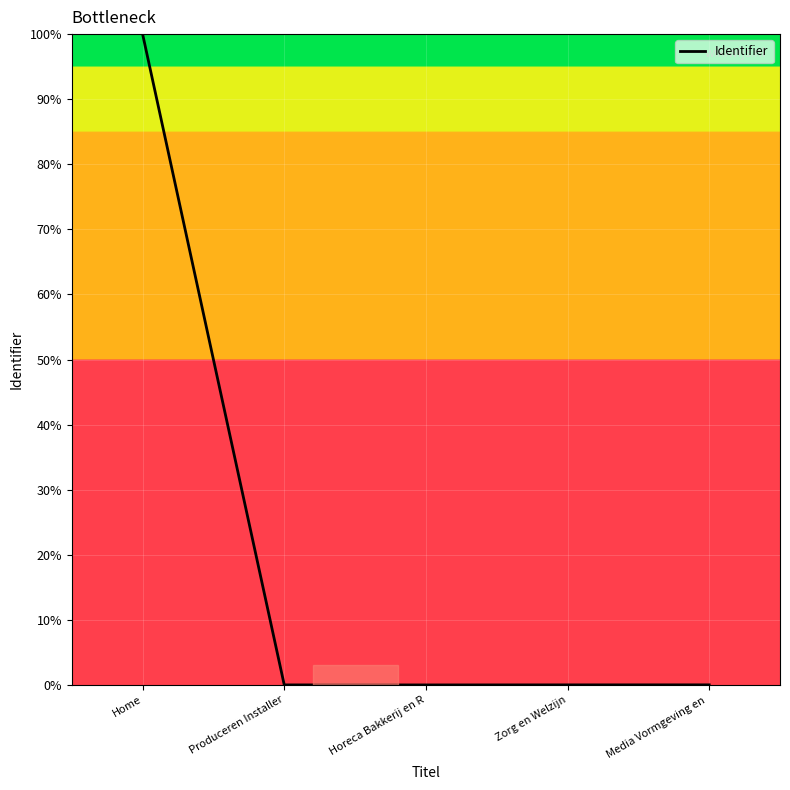

True or false: the data has more than 2 interior local peaks.

False